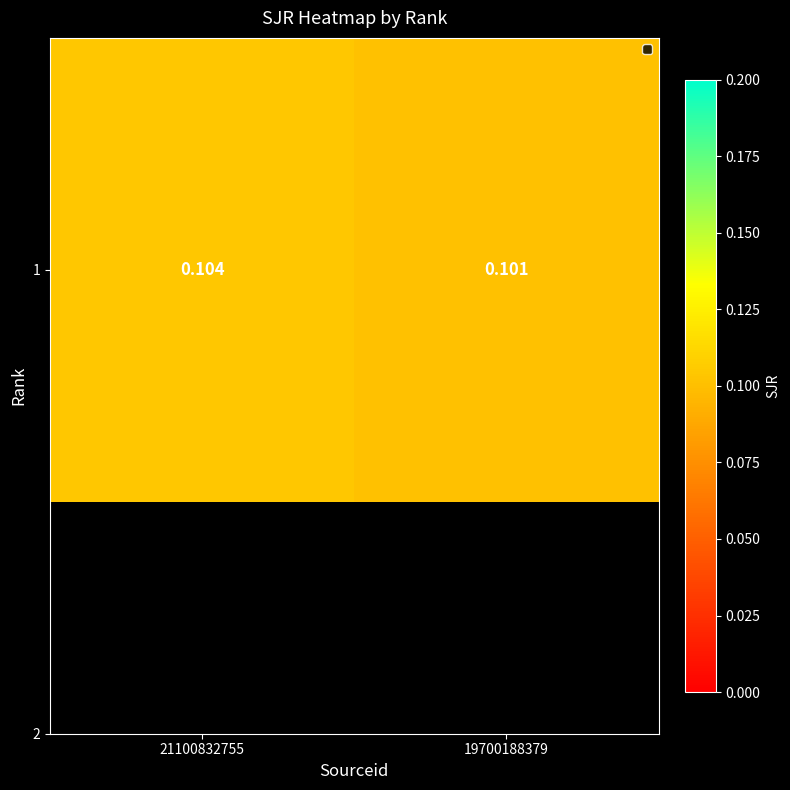

What is the maximum value shown in the chart?

0.1